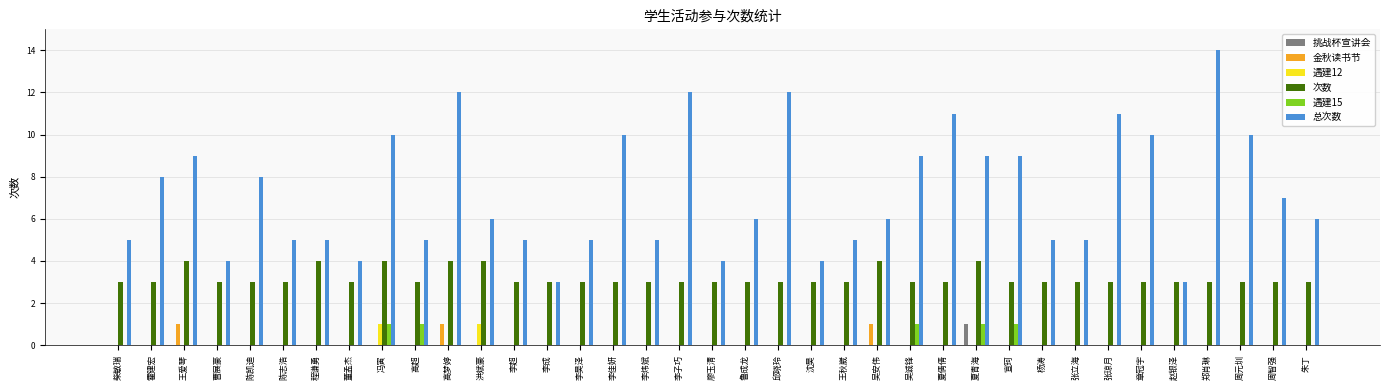

Between 李子巧 and 廖玉清, which series saw the biggest shift?

总次数